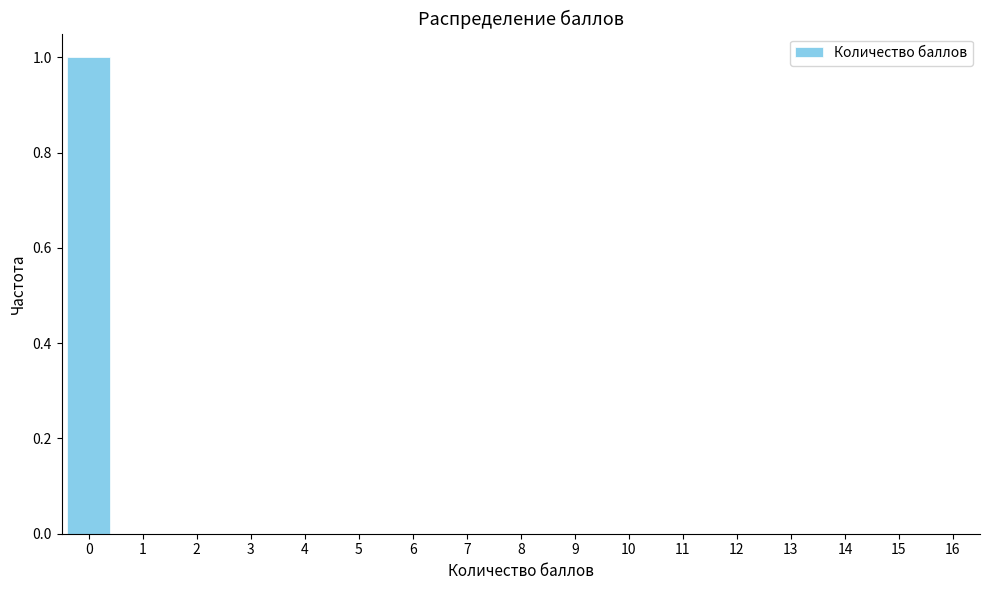

Reading left to right, transcribe all the data shown in this chart.

0=1	1=0	2=0	3=0	4=0	5=0	6=0	7=0	8=0	9=0	10=0	11=0	12=0	13=0	14=0	15=0	16=0